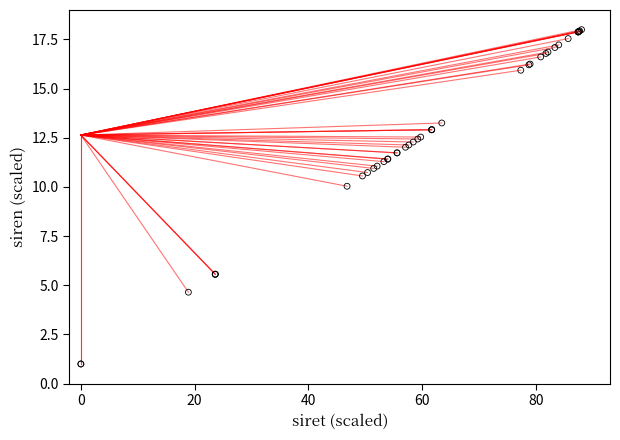

What Y value in the scatter plot is closest to 9?

10.0